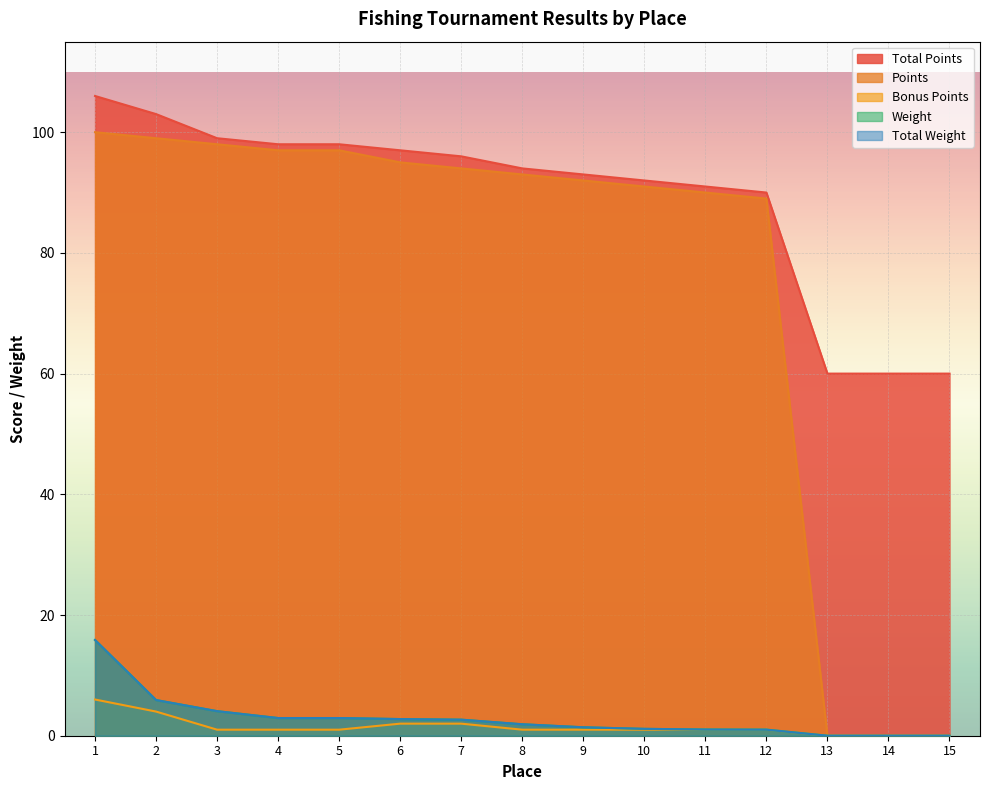

How many data points does each series have?

15